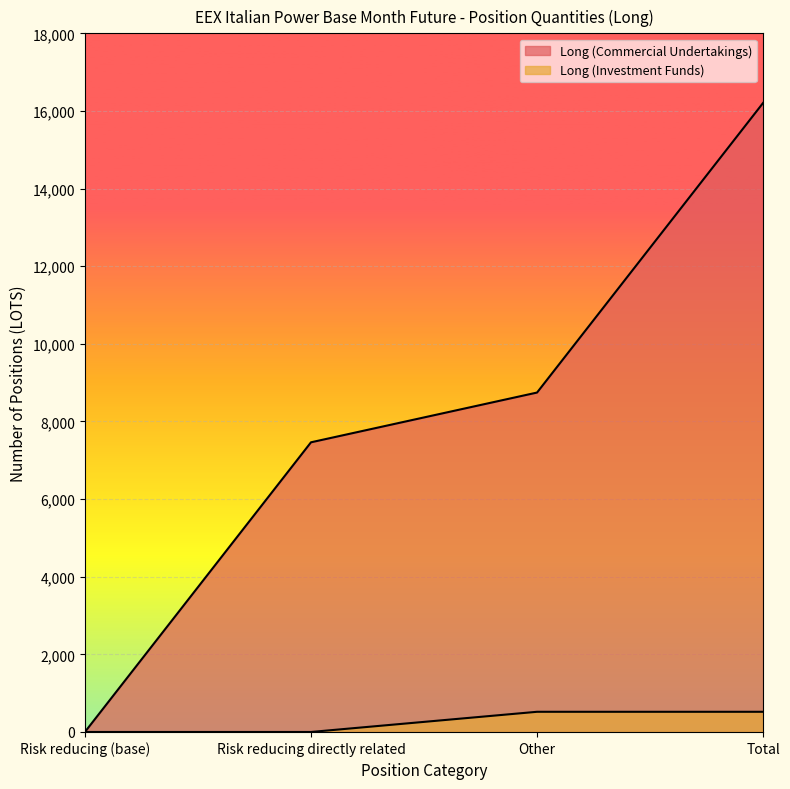

Count the number of categories in the chart.

4